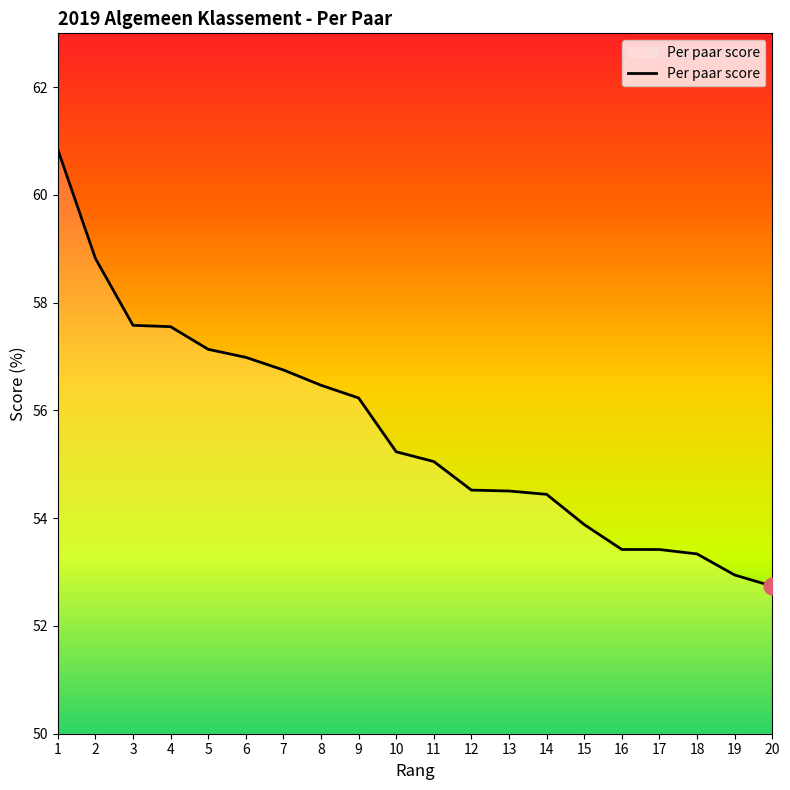

What is the smallest value displayed?

52.7